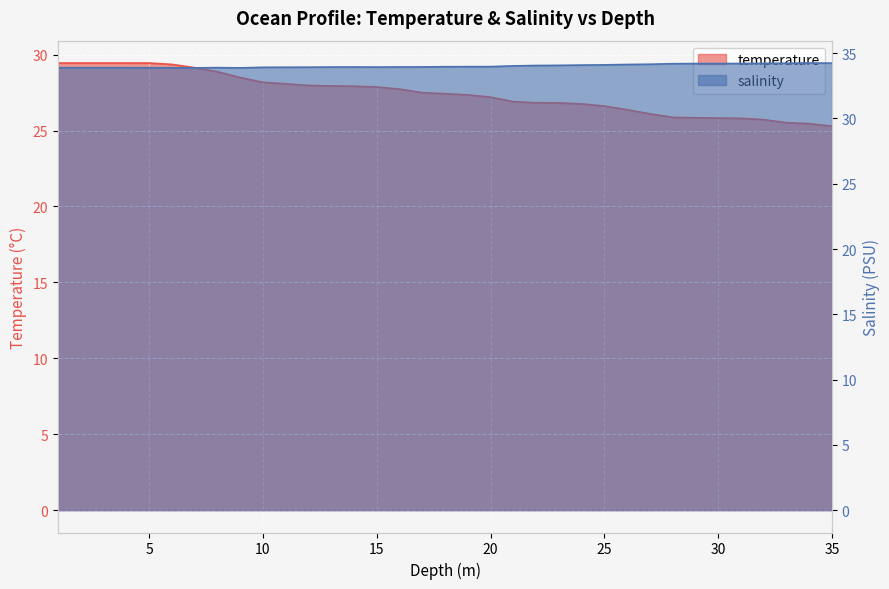

What is the difference between the maximum and minimum values in the salinity series?

0.4